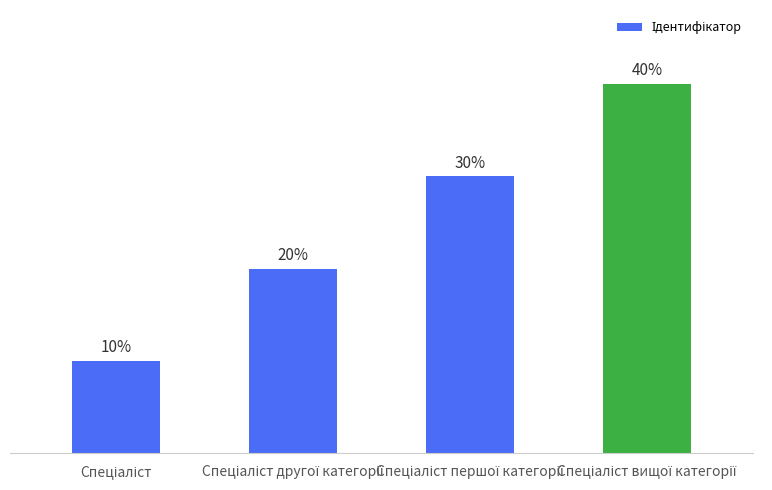

What is the value of the 1st bar from the left?

10